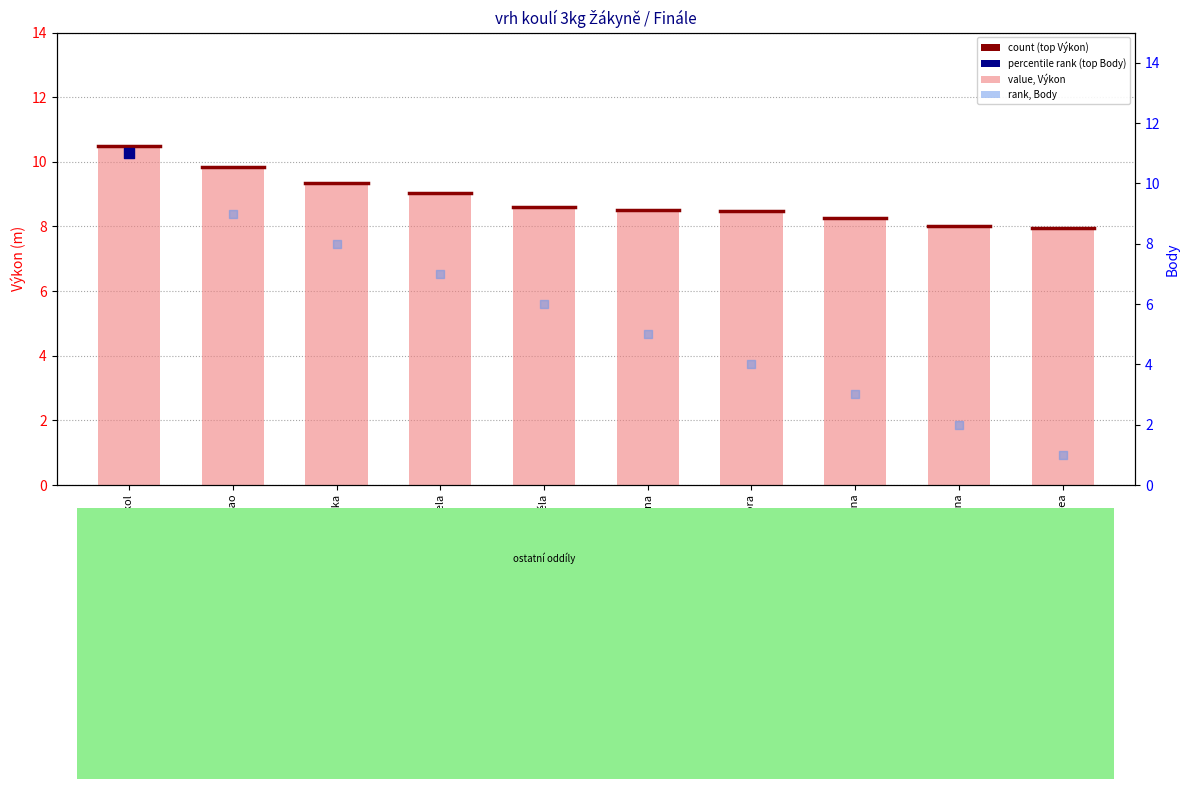

Which series contains the lowest Y value?

Body (rank)